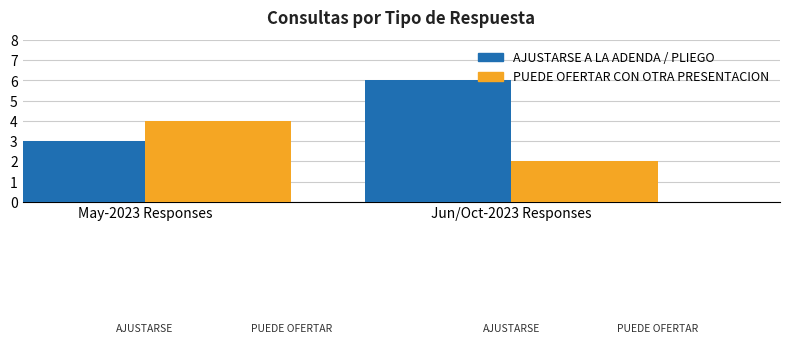

List the labels in order of AJUSTARSE A LA ADENDA / PLIEGO value, smallest first.

May-2023 Responses, Jun/Oct-2023 Responses